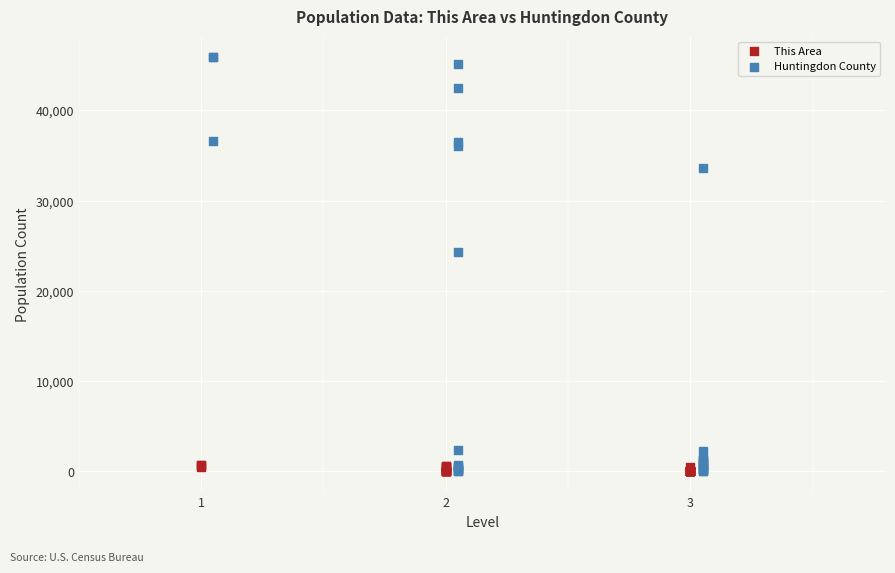

What are all the series names shown in the legend?

This Area, Huntingdon County